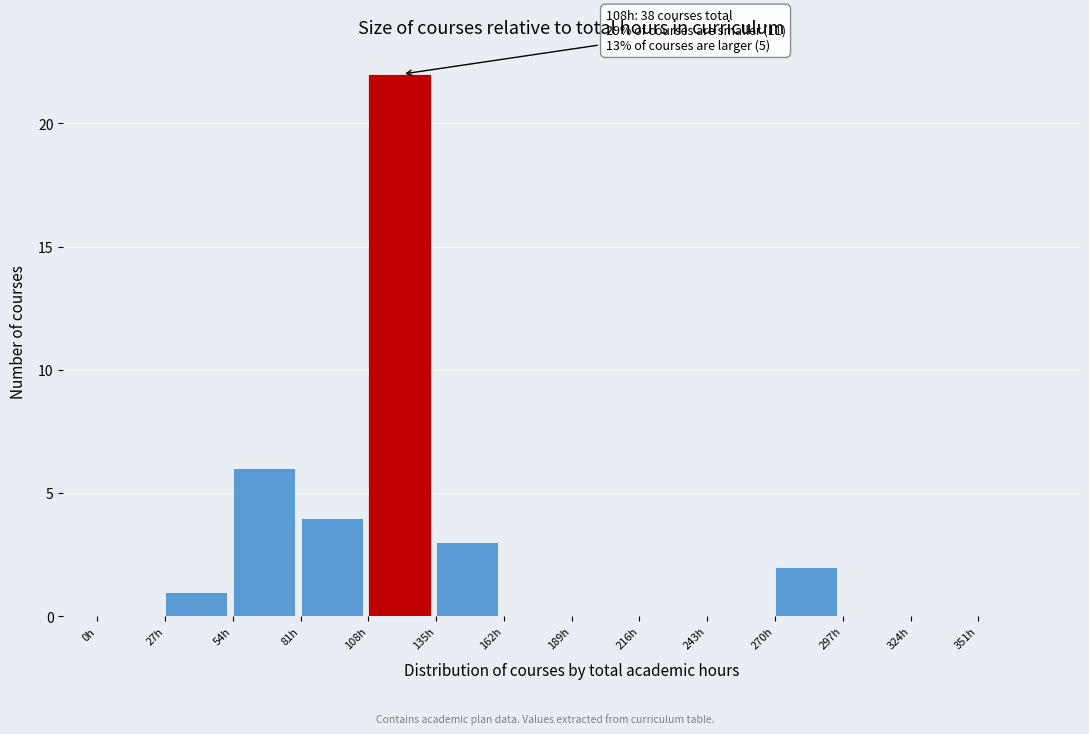

Which range on the x-axis has the tallest bar?

108 to 135